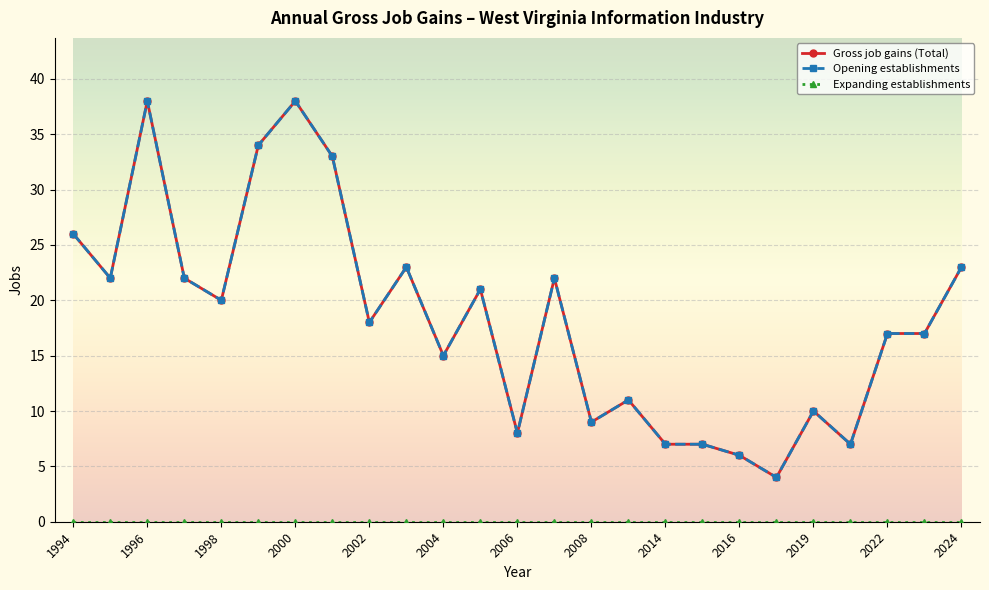

Does the chart have visible grid lines?

Yes